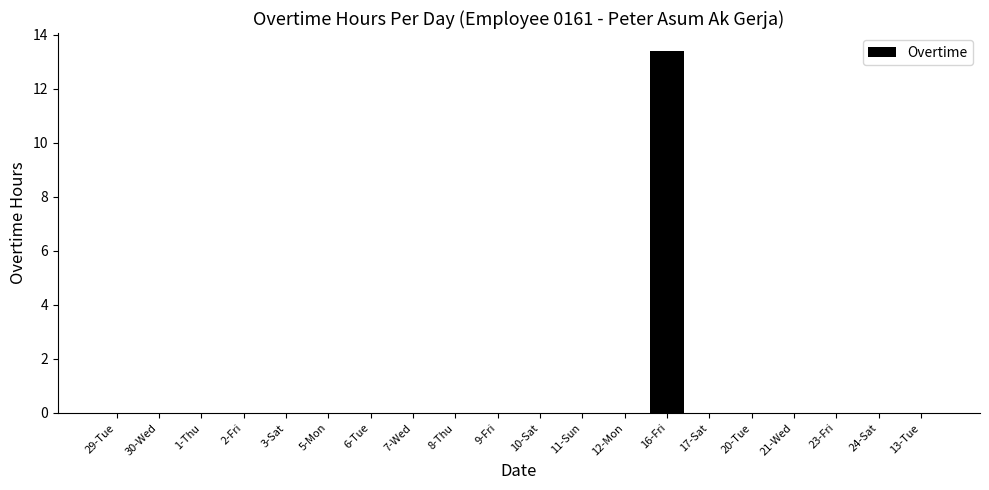

What is the sum of all values?

13.4